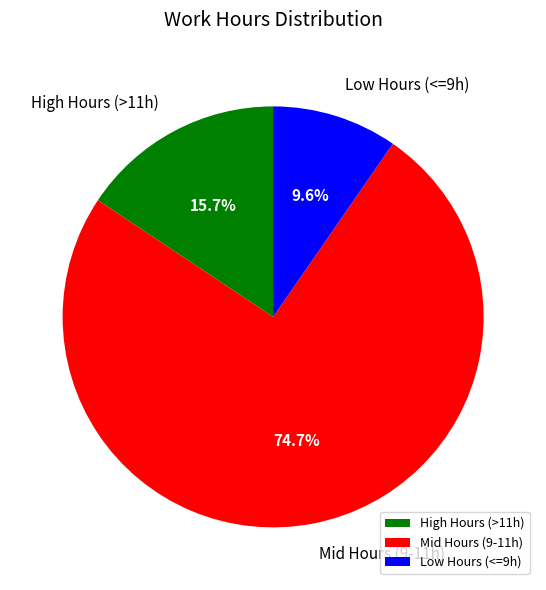

Rank the categories by value from lowest to highest.

Low Hours (<=9h), High Hours (>11h), Mid Hours (9-11h)